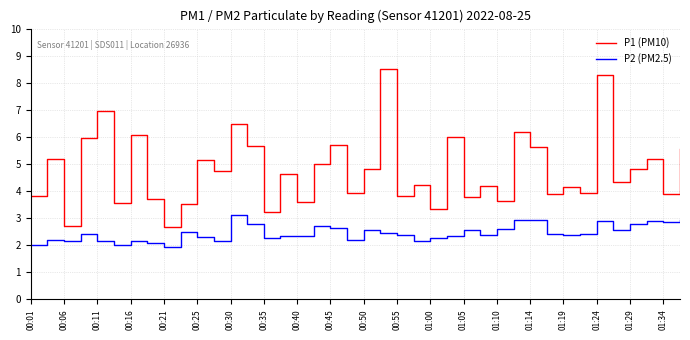

Which series has the largest total across all categories?

P1 (PM10)